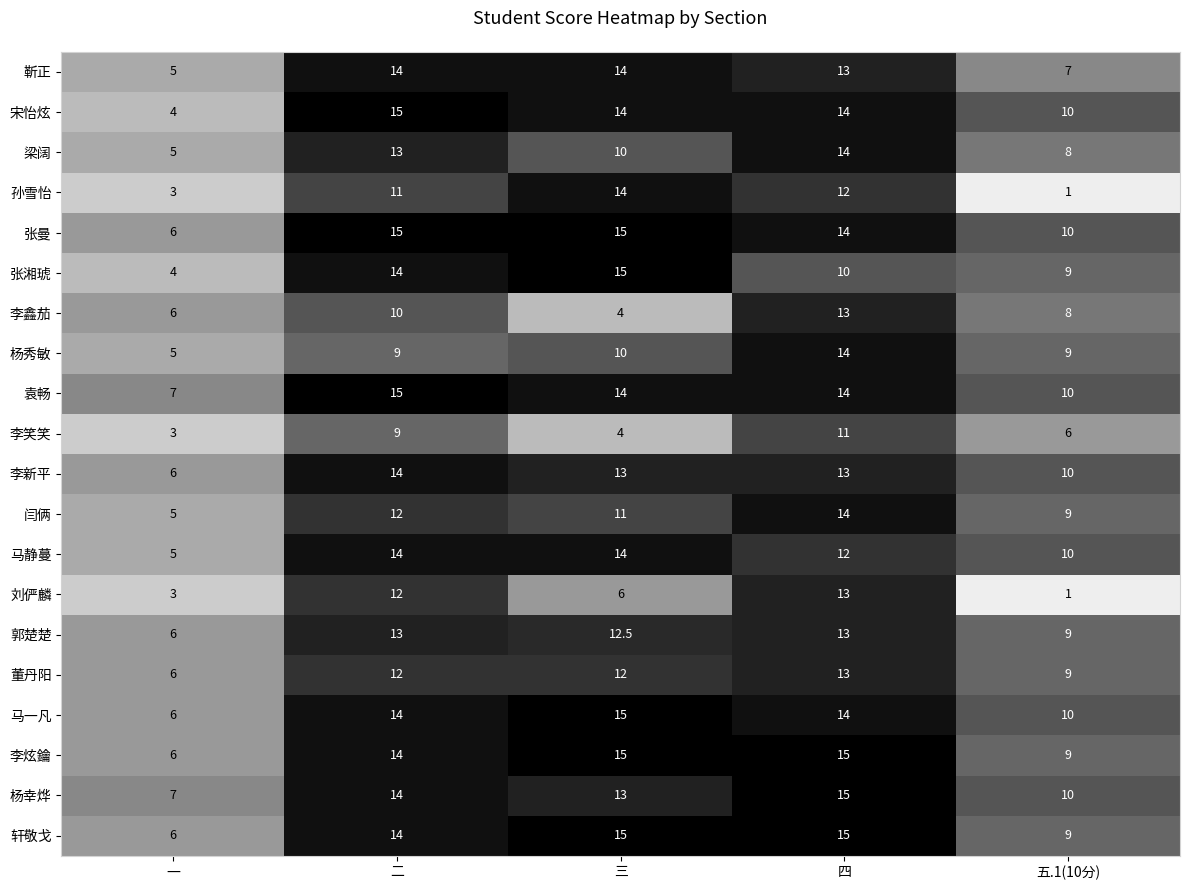

Where is 杨幸烨 nearest to the value 11?

五.1(10分)